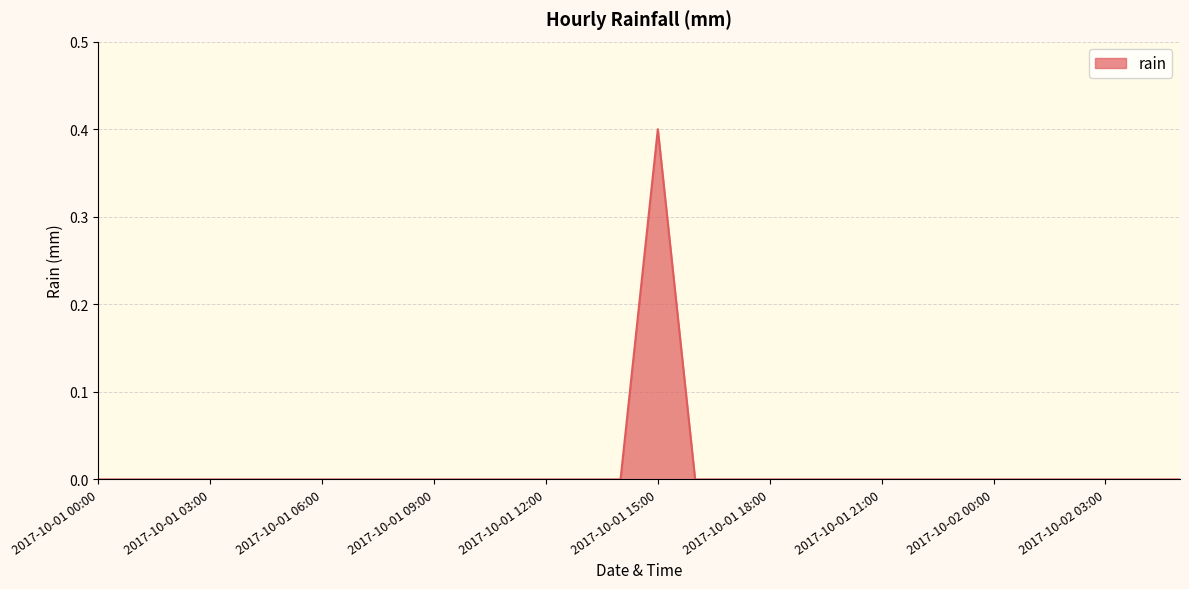

What is the difference between the maximum and minimum values?

0.4